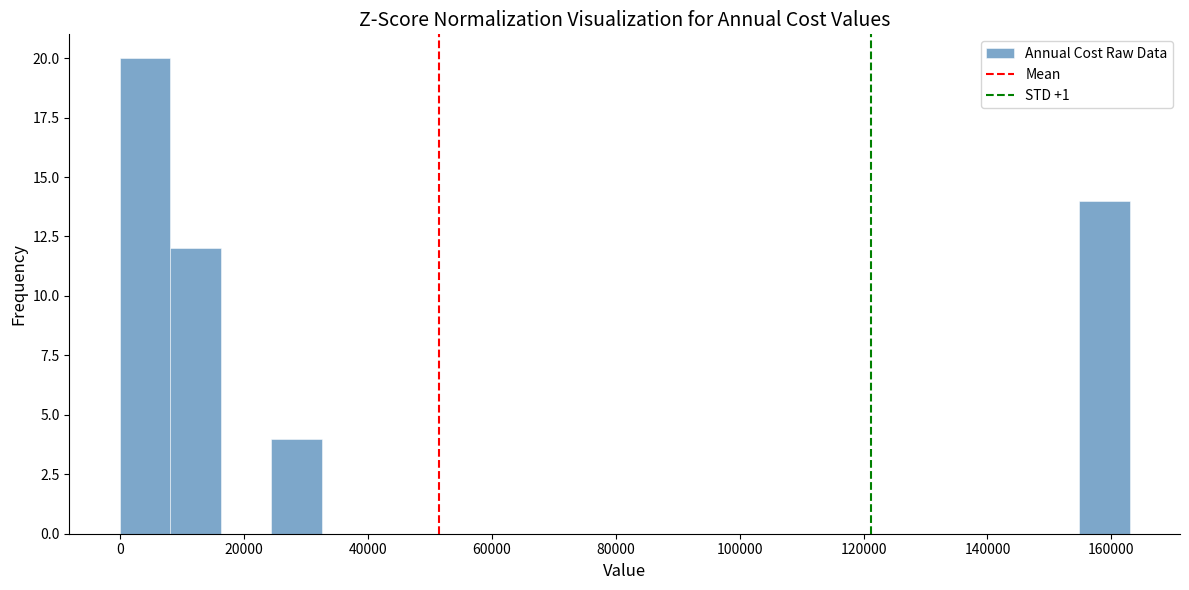

Reading left to right, transcribe this chart: for each bar, give the range it covers on the x-axis and its height. Neither the bar edges nor the heights are printed on the chart, so give them approximately, as read against the axes.

0 to 8000: 20
8000 to 16000: 12
16000 to 24000: 0
24000 to 32000: 4
32000 to 40000: 0
40000 to 48000: 0
48000 to 58000: 0
58000 to 66000: 0
66000 to 74000: 0
74000 to 82000: 0
82000 to 90000: 0
90000 to 98000: 0
98000 to 106000: 0
106000 to 114000: 0
114000 to 122000: 0
122000 to 130000: 0
130000 to 138000: 0
138000 to 146000: 0
146000 to 154000: 0
154000 to 162000: 14